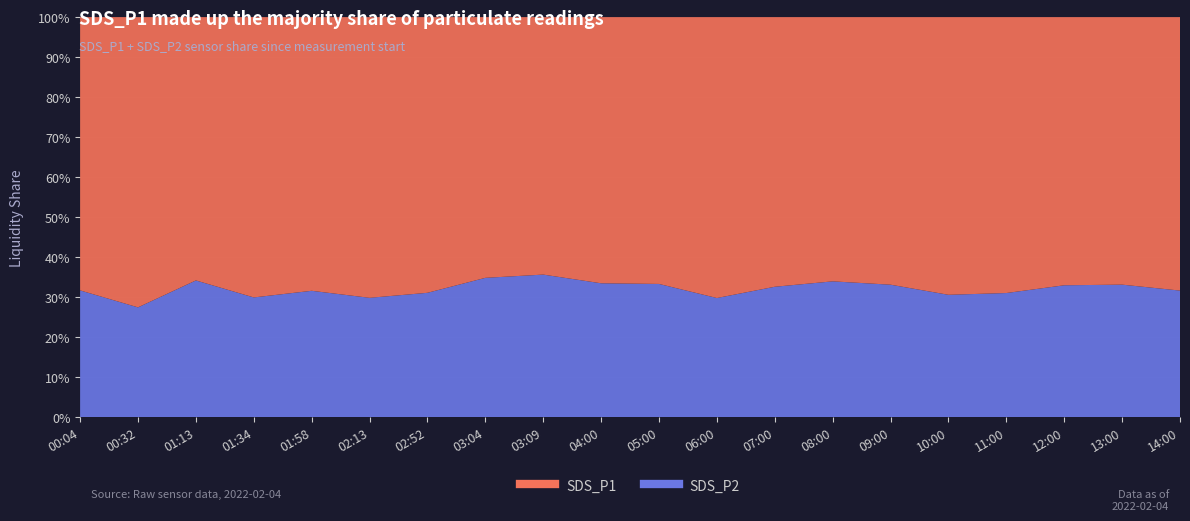

True or false: SDS_P1 and SDS_P2 cross at least once.

False